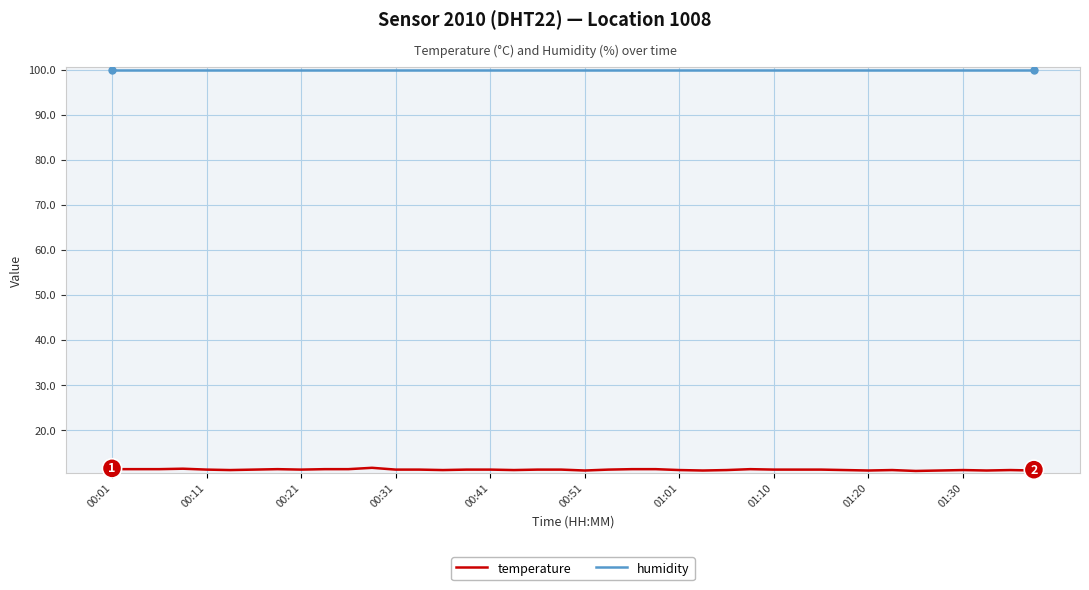

Which series has the largest total across all categories?

humidity